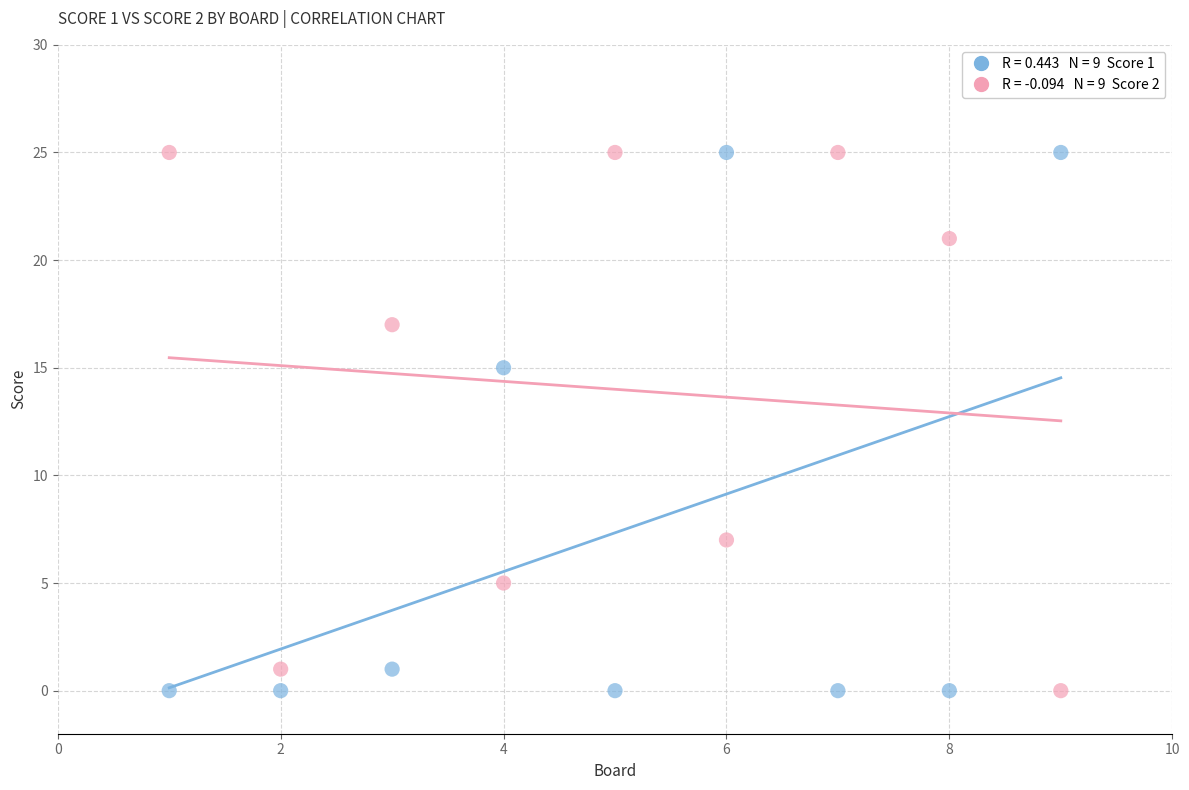

Across all data points, what is the range of Y values (max minus min)?

25